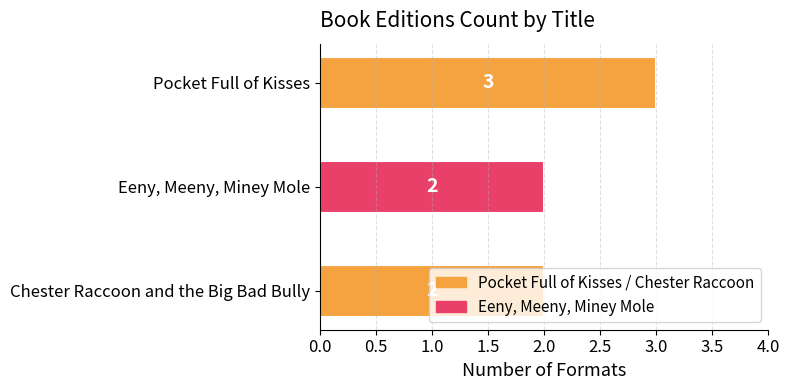

What is the value of the 3rd bar from the top?

2